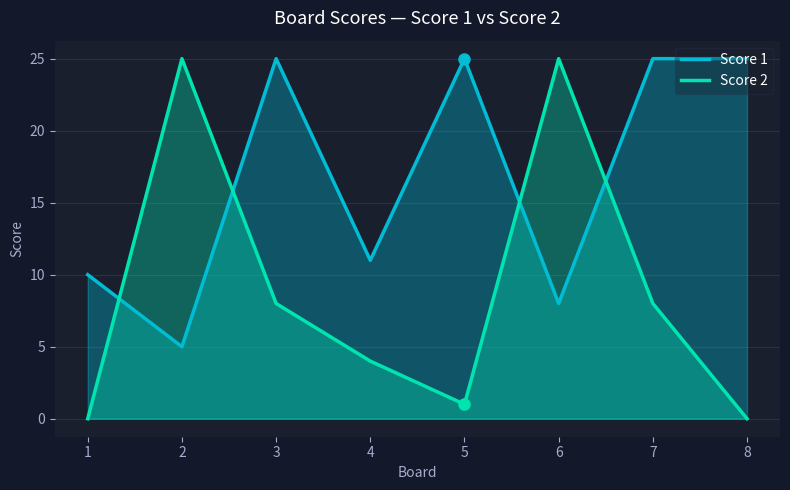

Reading left to right, extract all data points from this chart.

Score 1: 1=10	2=5	3=25	4=11	5=25	6=8	7=25	8=25
Score 2: 1=0	2=25	3=8	4=4	5=1	6=25	7=8	8=0